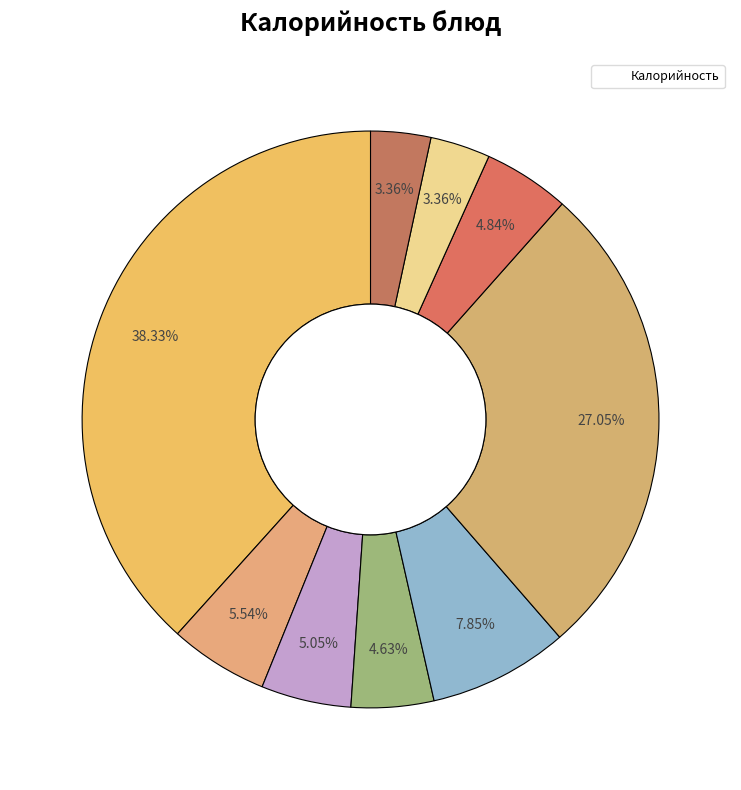

How many segments does this pie chart have?

9